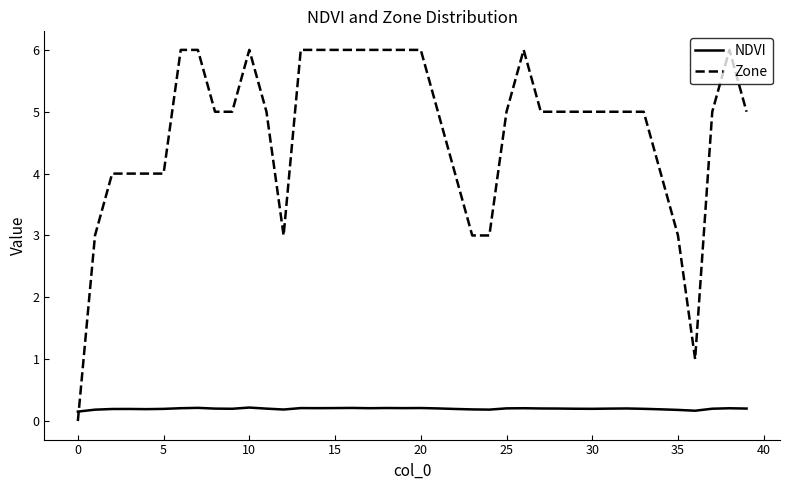

Which series ends up on top after the final intersection of NDVI and Zone?

Zone